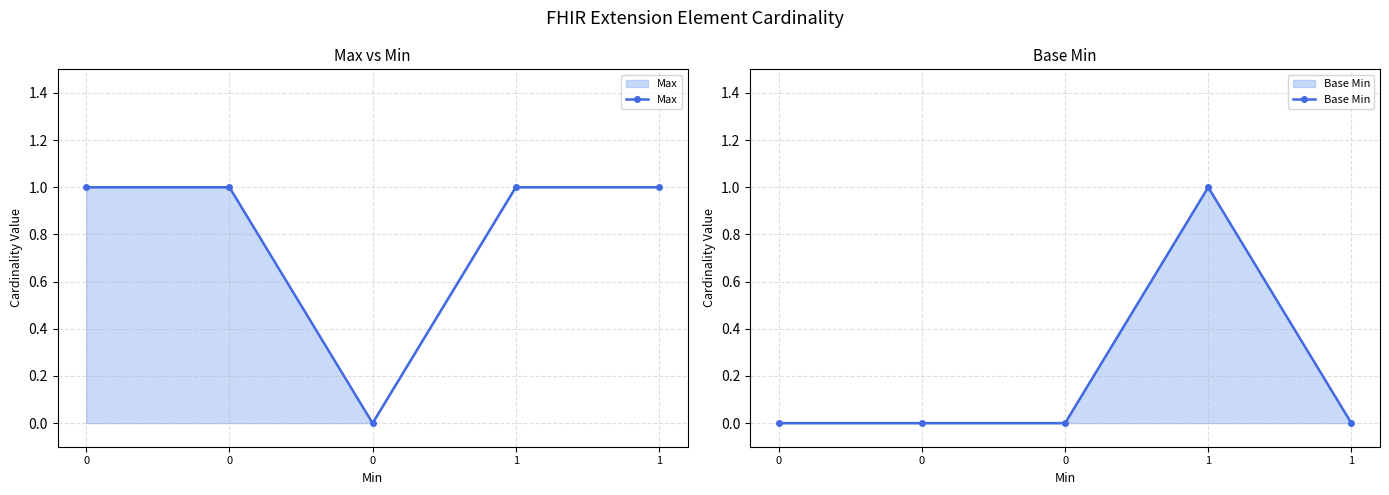

True or false: Max and Base Min intersect in this chart.

False